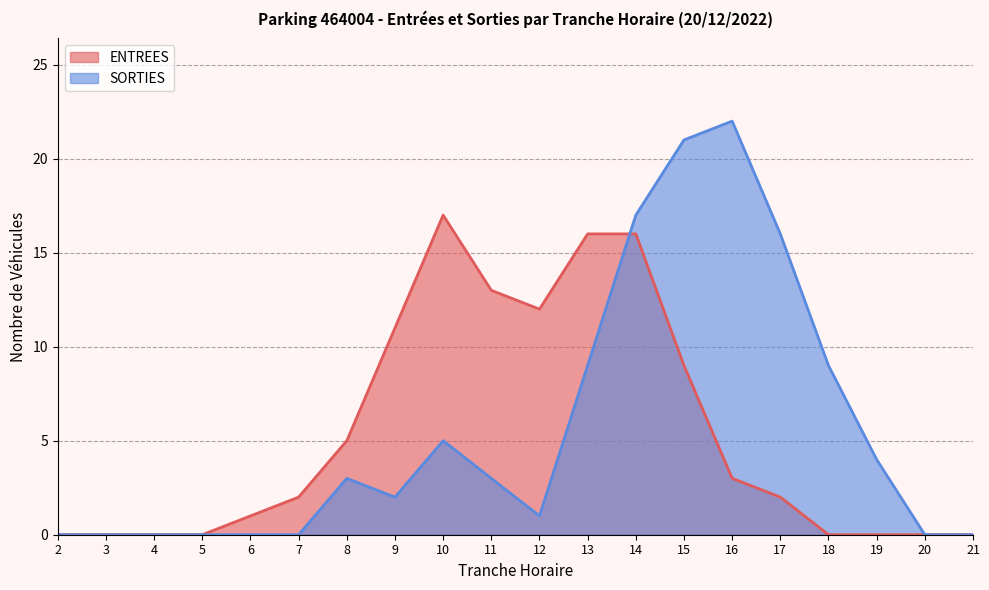

What is the average value of the SORTIES series?

6